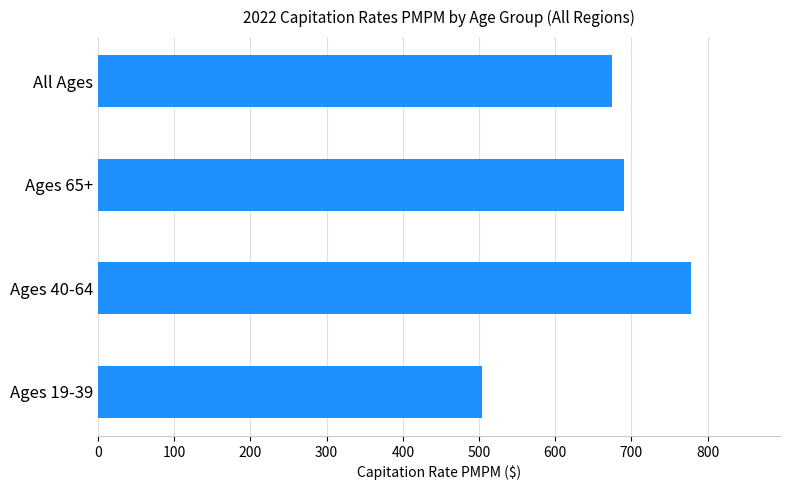

What is the difference between the maximum and minimum values?

273.9